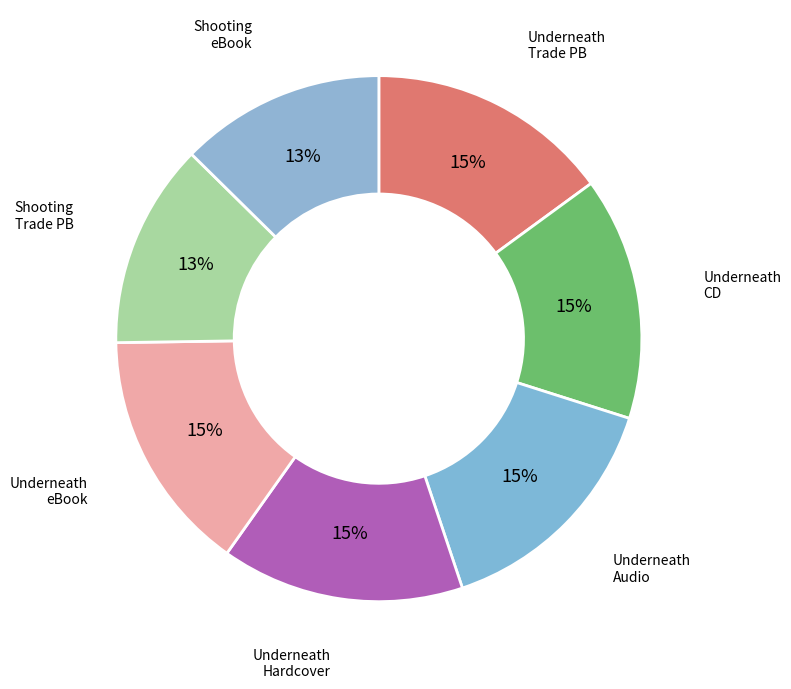

Is the sum of Underneath eBook and Shooting eBook greater than half?

No